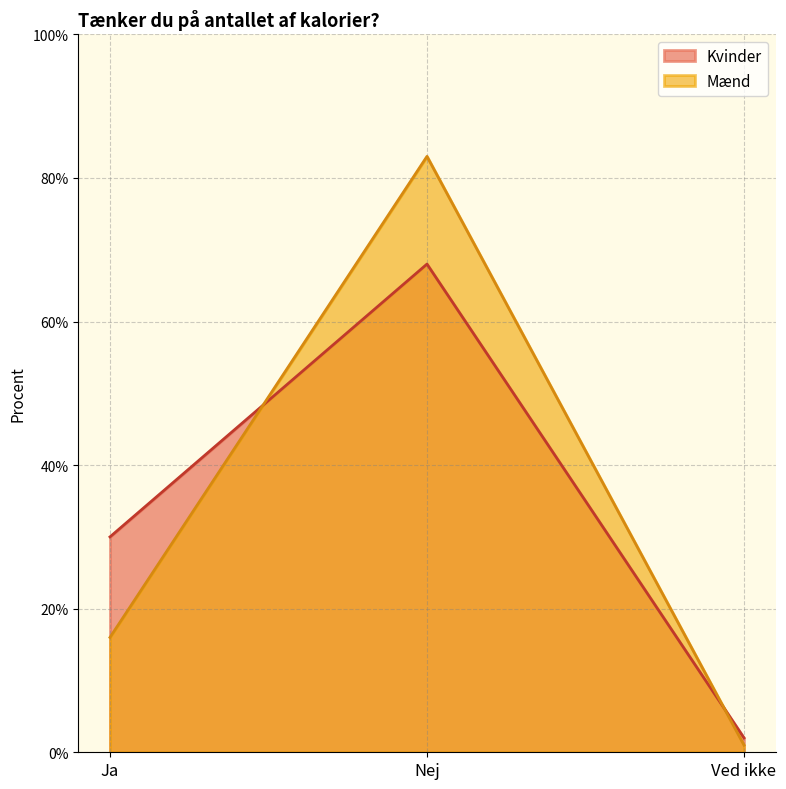

What is the total value across all series at Nej?

151